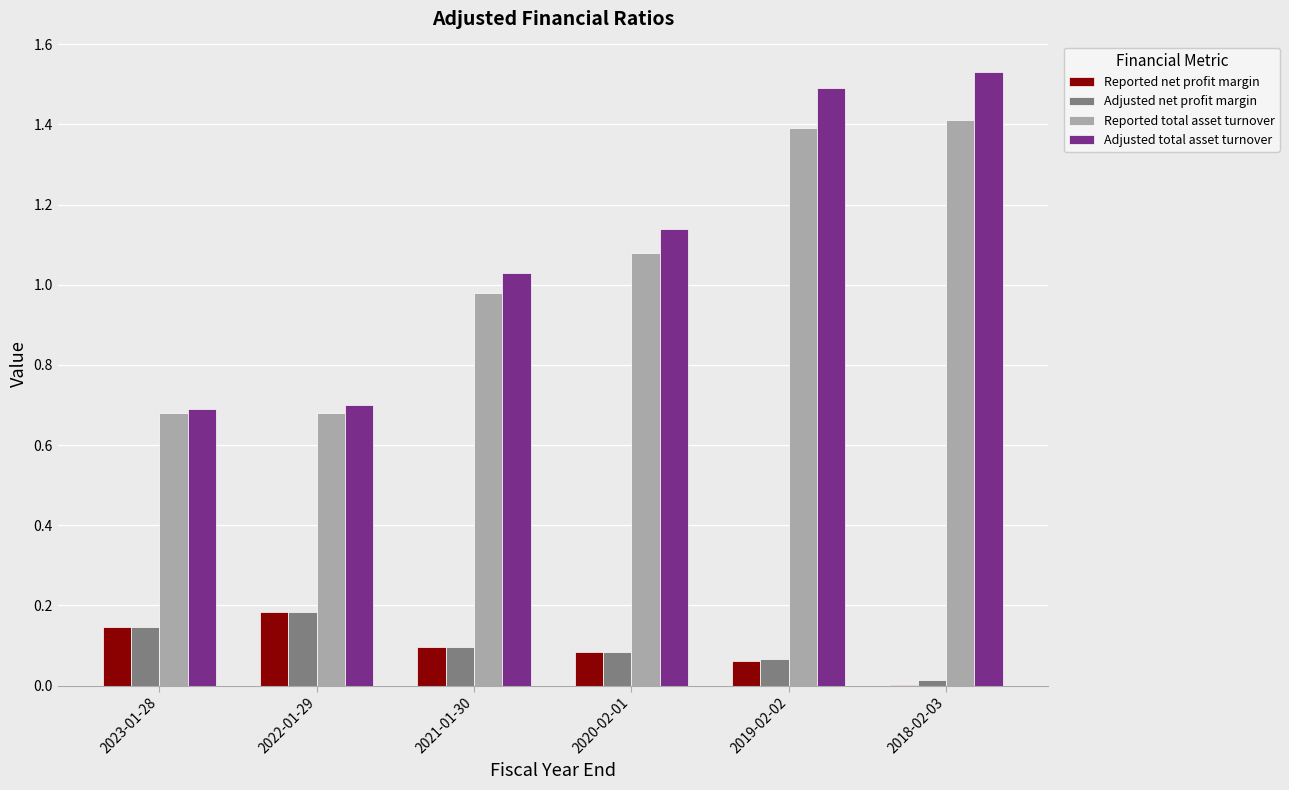

Which label corresponds to the largest value in the chart?

2018-02-03